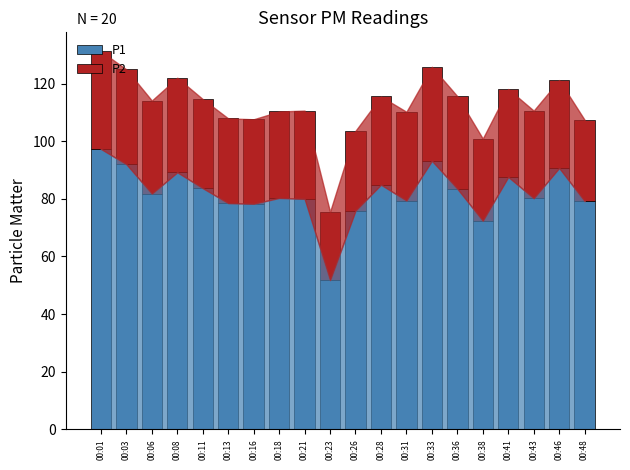

The value of P1 at 00:16 is 131.8. True or false?

False